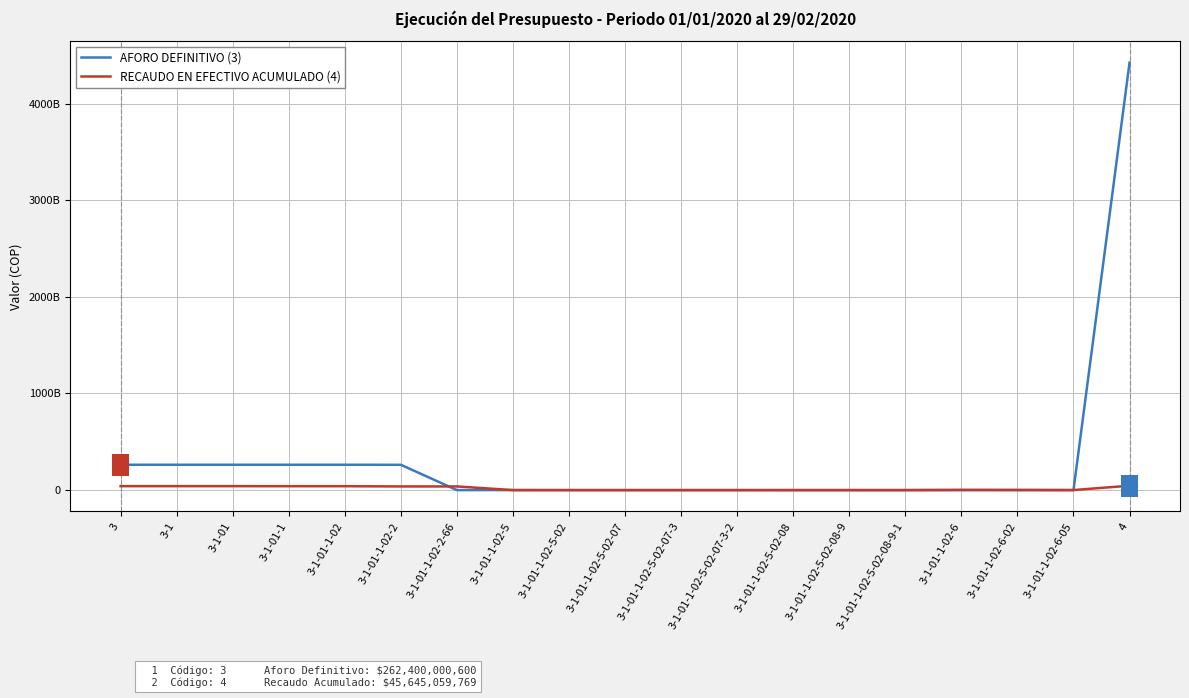

What is the label of the 15th point from the left?

3-1-01-1-02-5-02-08-9-1